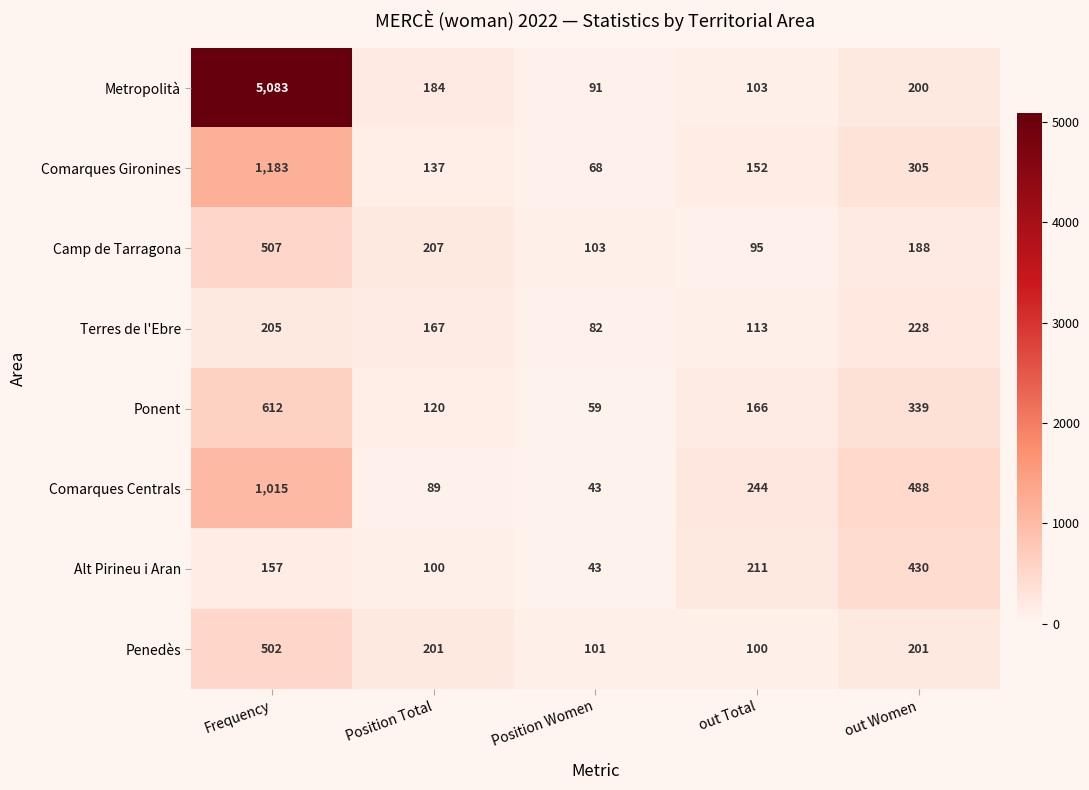

What is the difference between the maximum and minimum values in the Penedès series?

402